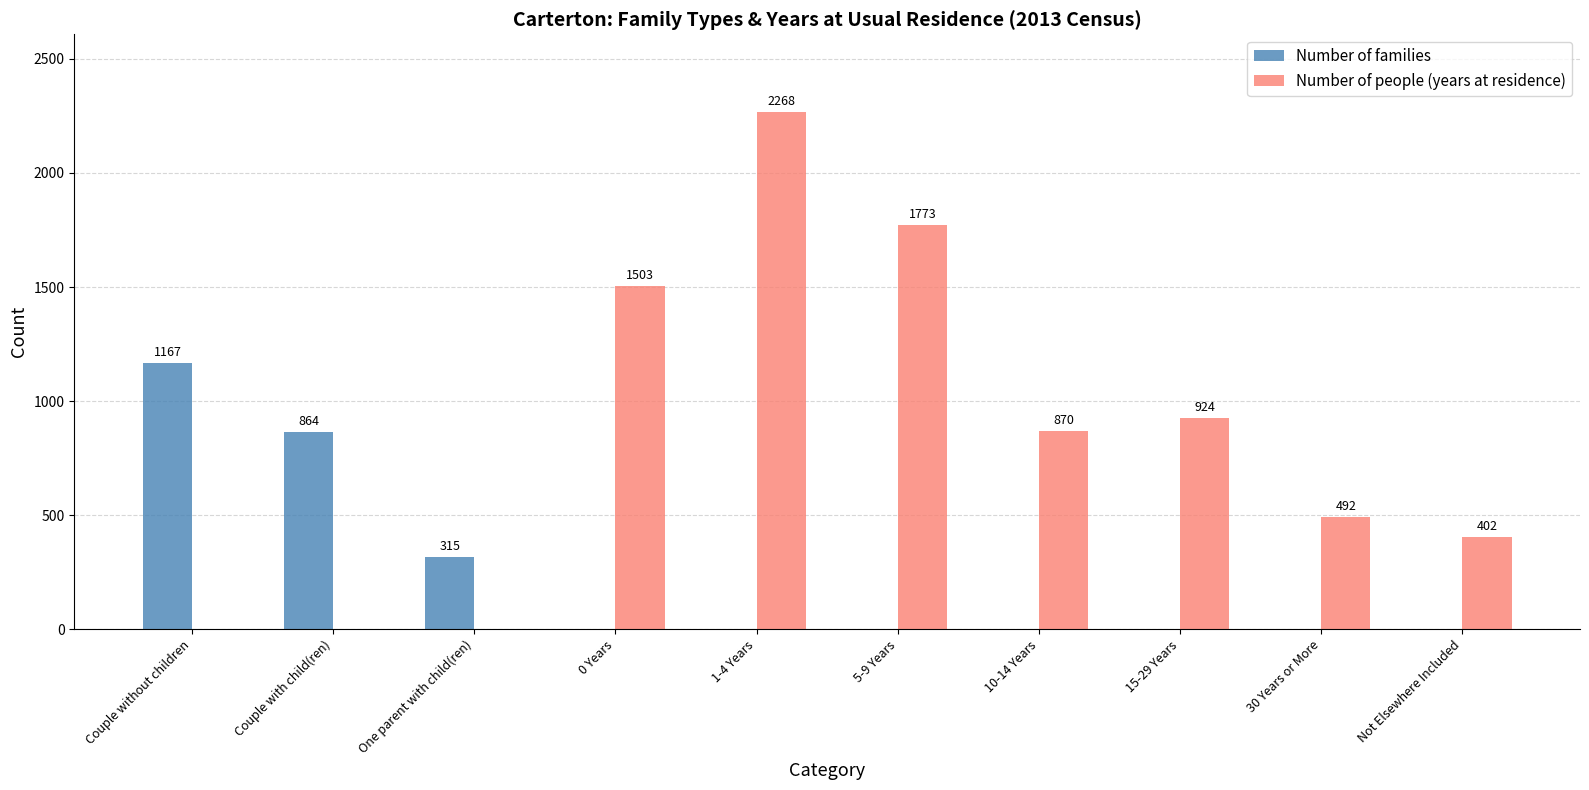

Which series changed the most between Couple with child(ren) and 0 Years?

Number of people (years at residence)